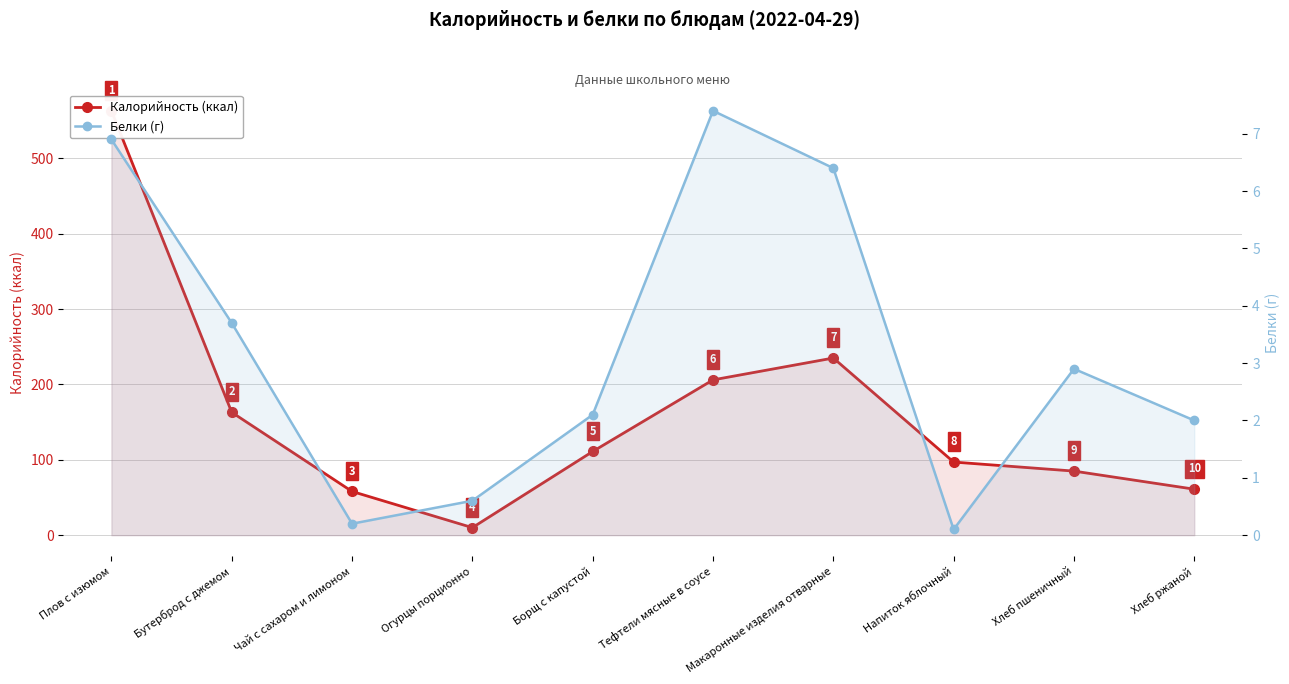

What is the approximate value of Белки (г) at Бутерброд с джемом?

3.7